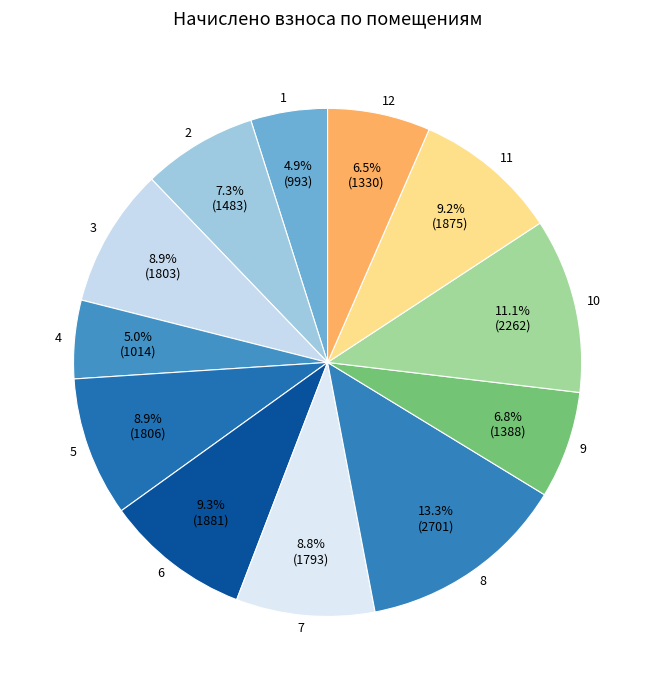

Is it true that 5 is 9% of the pie?

True